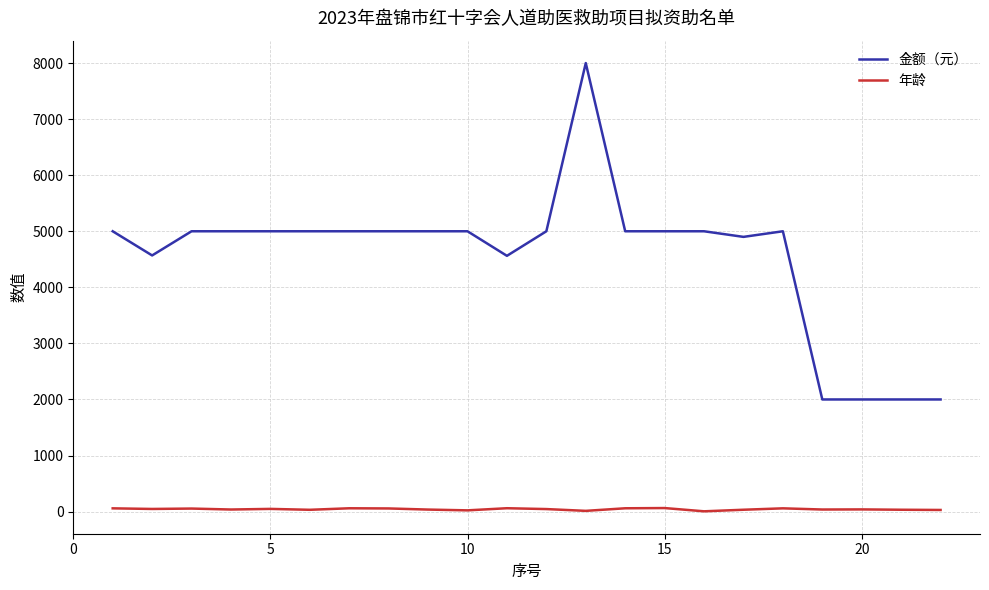

What is the lowest value of the 金额（元） series?

2000